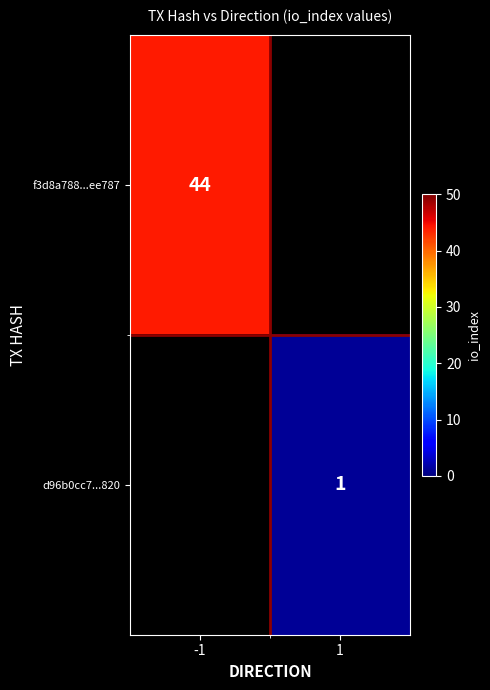

True or false: d96b0cc7...820 has a value of 1 at 1.

True